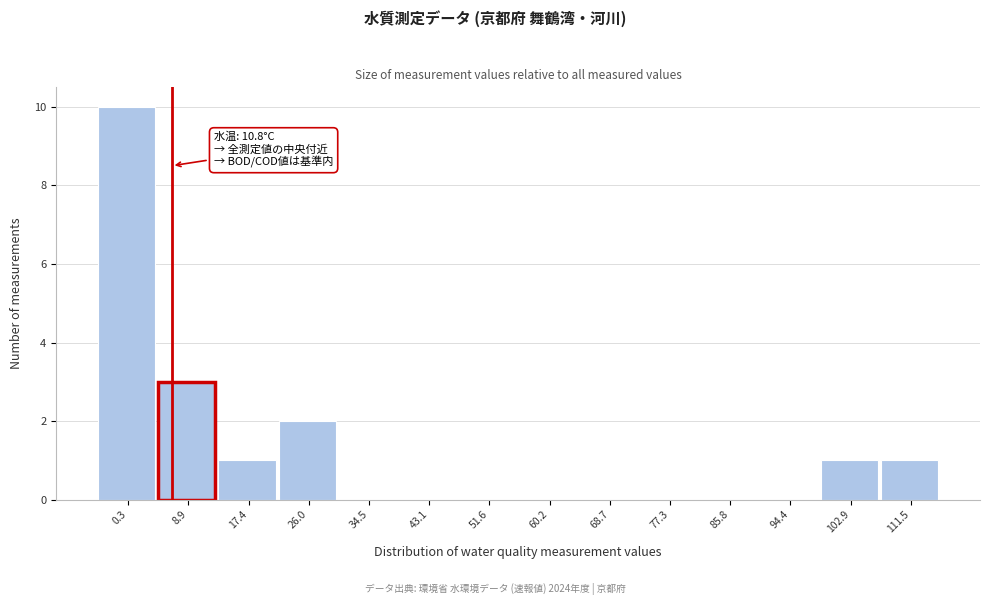

Reading left to right, extract all data points from this chart.

0.3=10	8.9=3	17.4=1	26.0=2	34.5=0	43.1=0	51.6=0	60.2=0	68.7=0	77.3=0	85.8=0	94.4=0	102.9=1	111.5=1